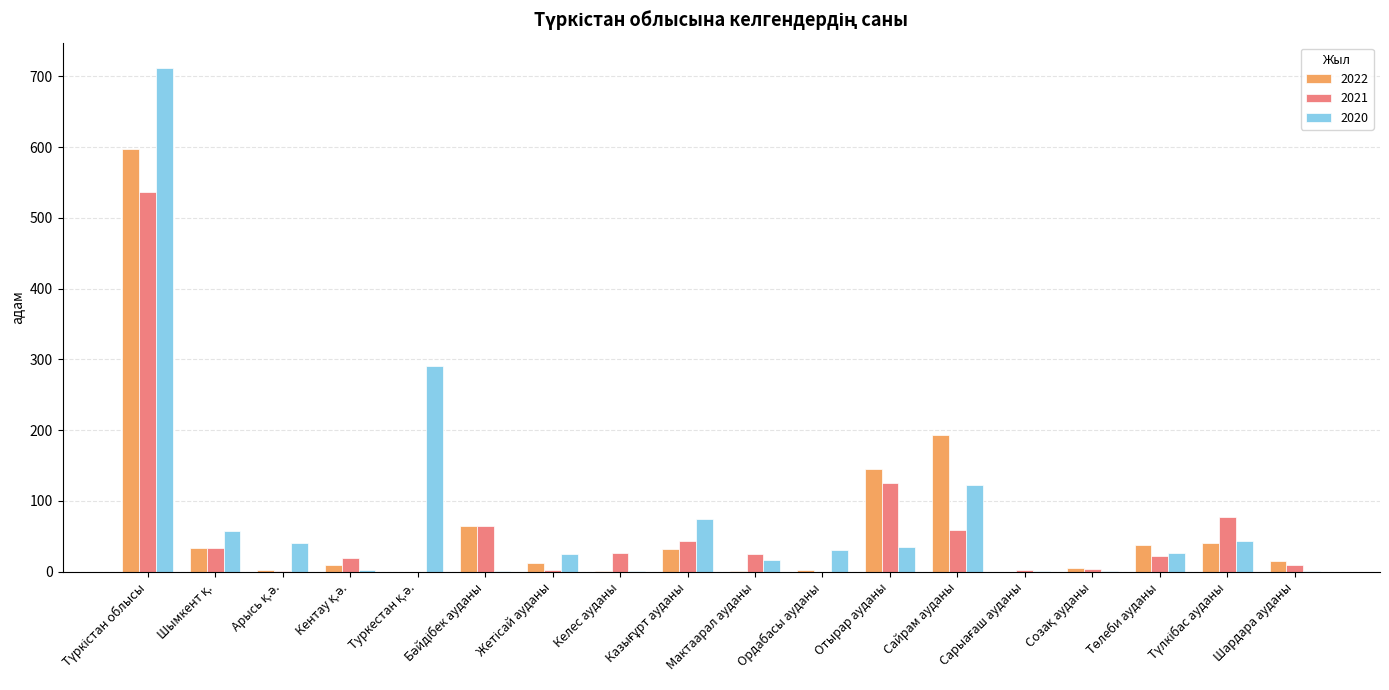

What is the maximum value for 2020?

712